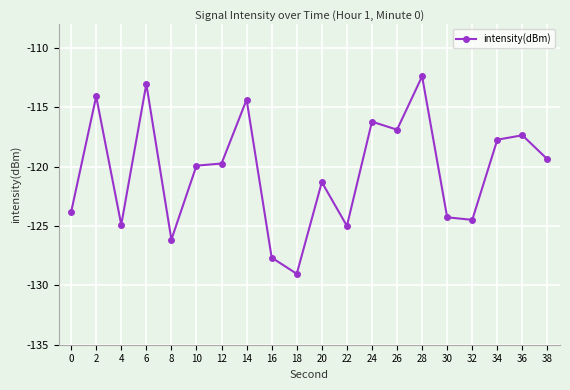

How many distinct data groups are displayed?

1